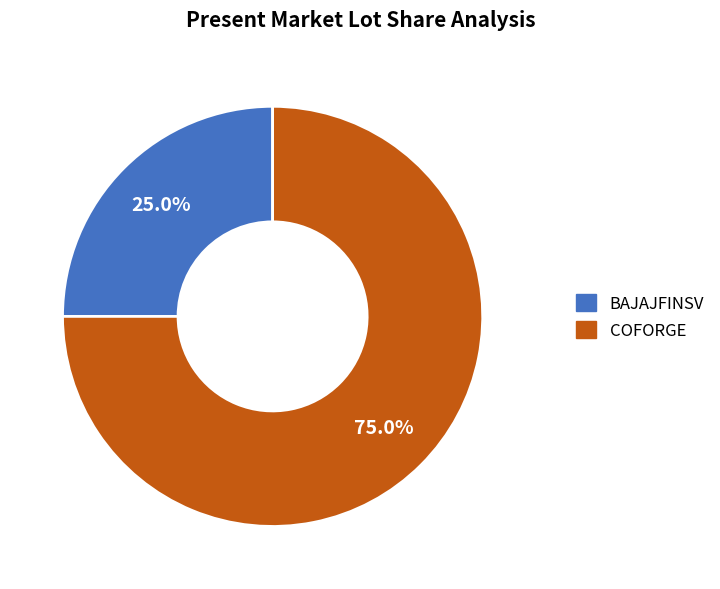

Rank the categories by value from lowest to highest.

BAJAJFINSV, COFORGE